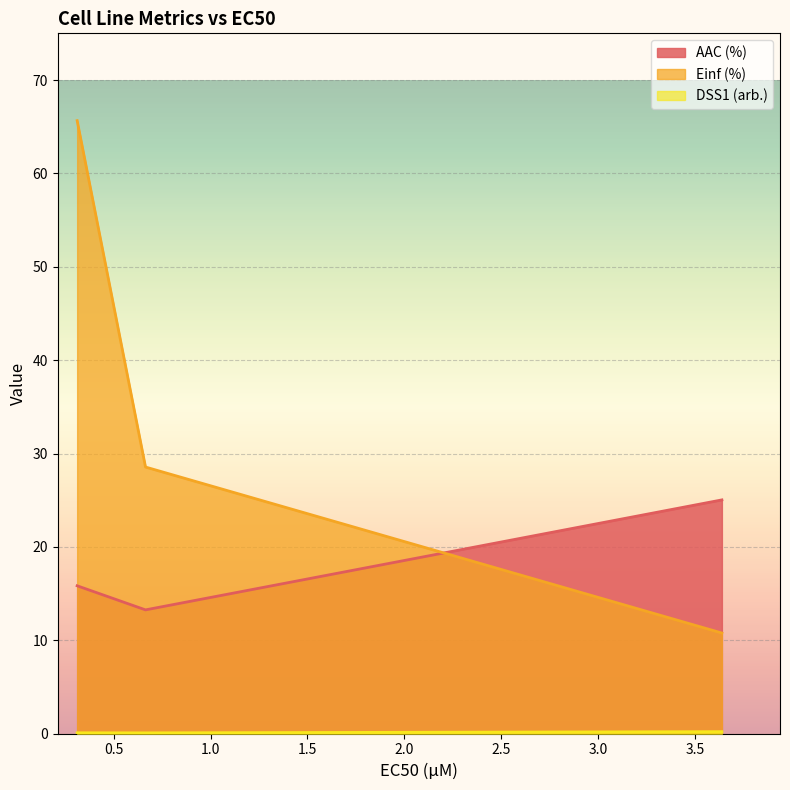

How many distinct data groups are displayed?

3